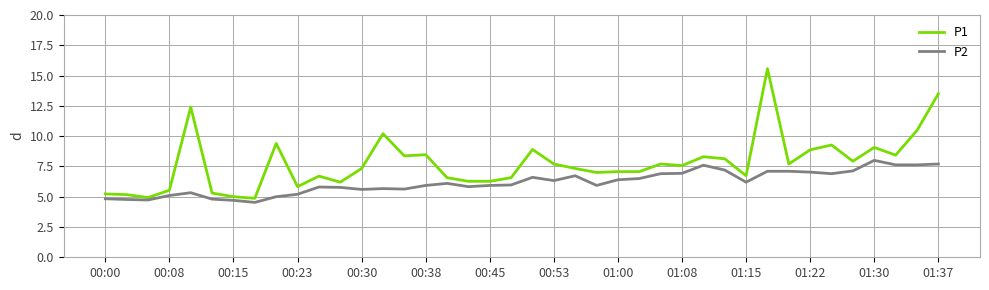

At how many categories does at least one series exceed 11?

3